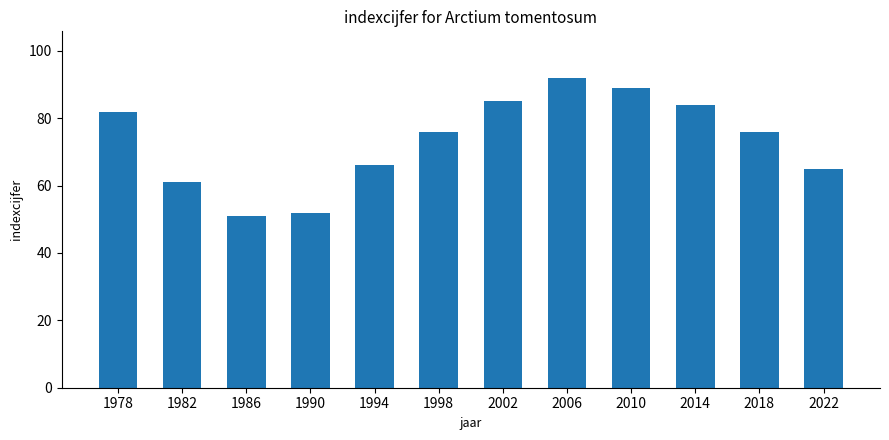

What value does the data have at 2014, to the nearest 5?

85